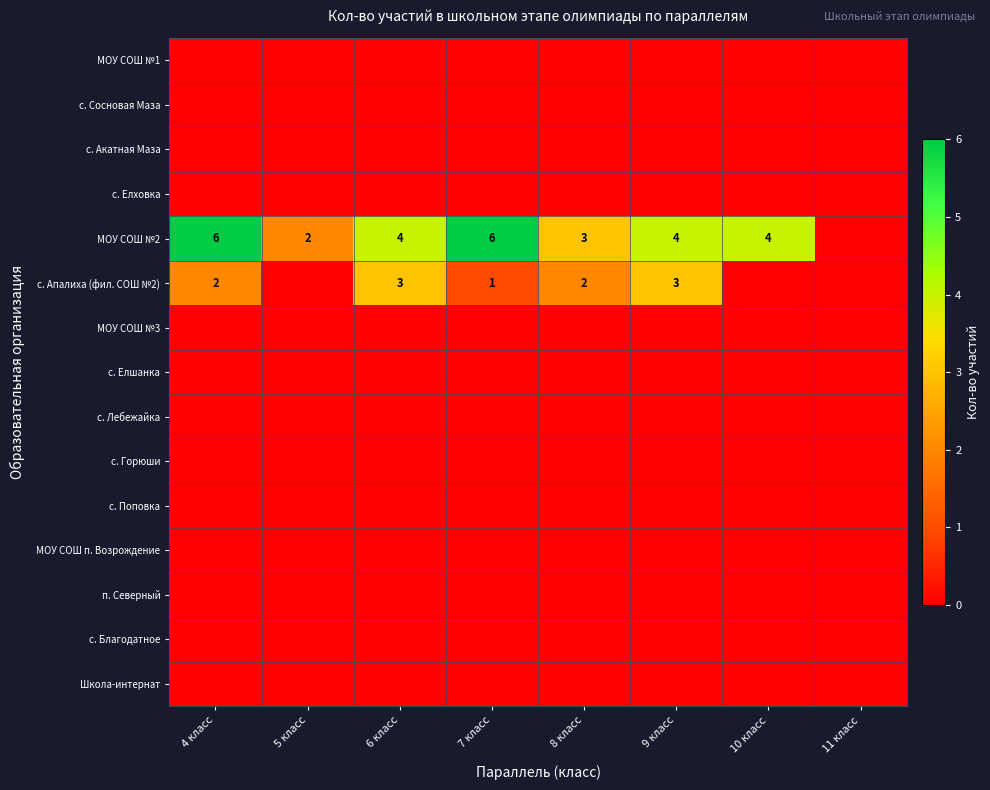

What is the sum of the МОУ СОШ №2 values at 8 класс and 7 класс?

9